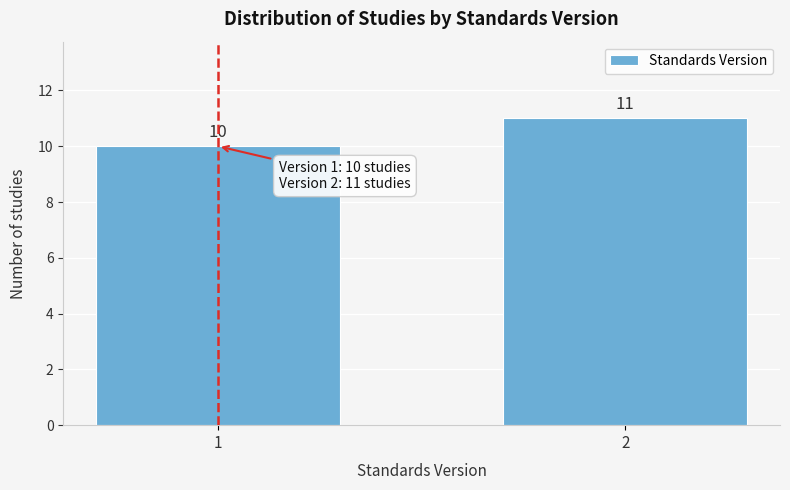

Reading right to left, transcribe all the data shown in this chart.

2=11	1=10